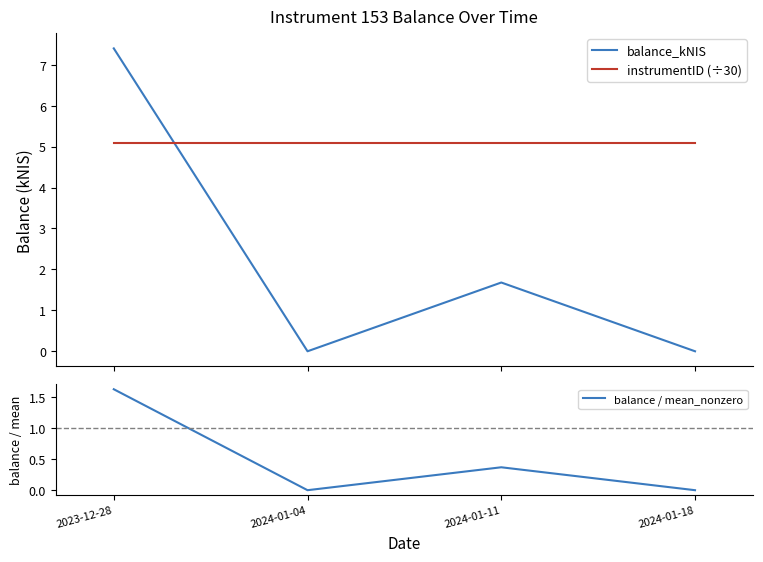

Between 2024-01-04 and 2024-01-11, which series saw the biggest shift?

balance_kNIS